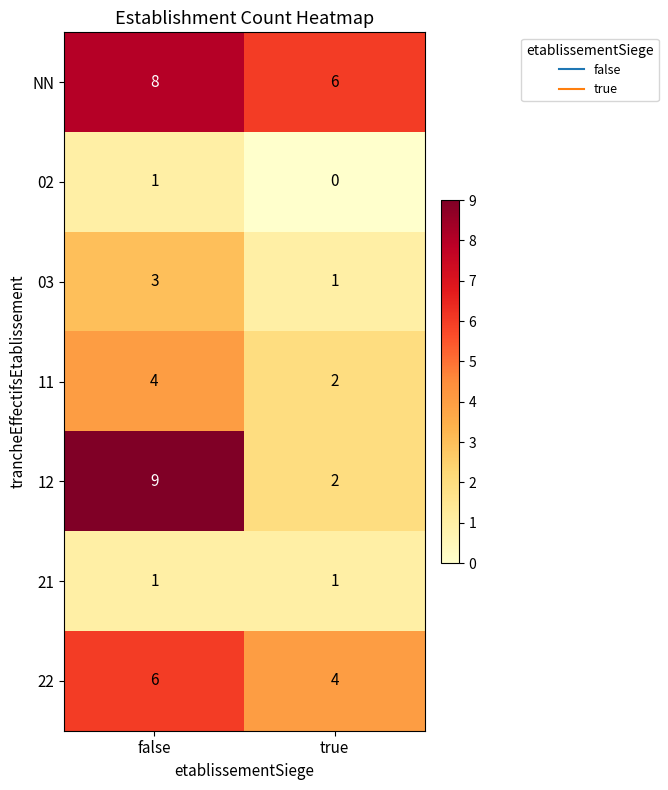

List the labels in order of 11 value, largest first.

false, true